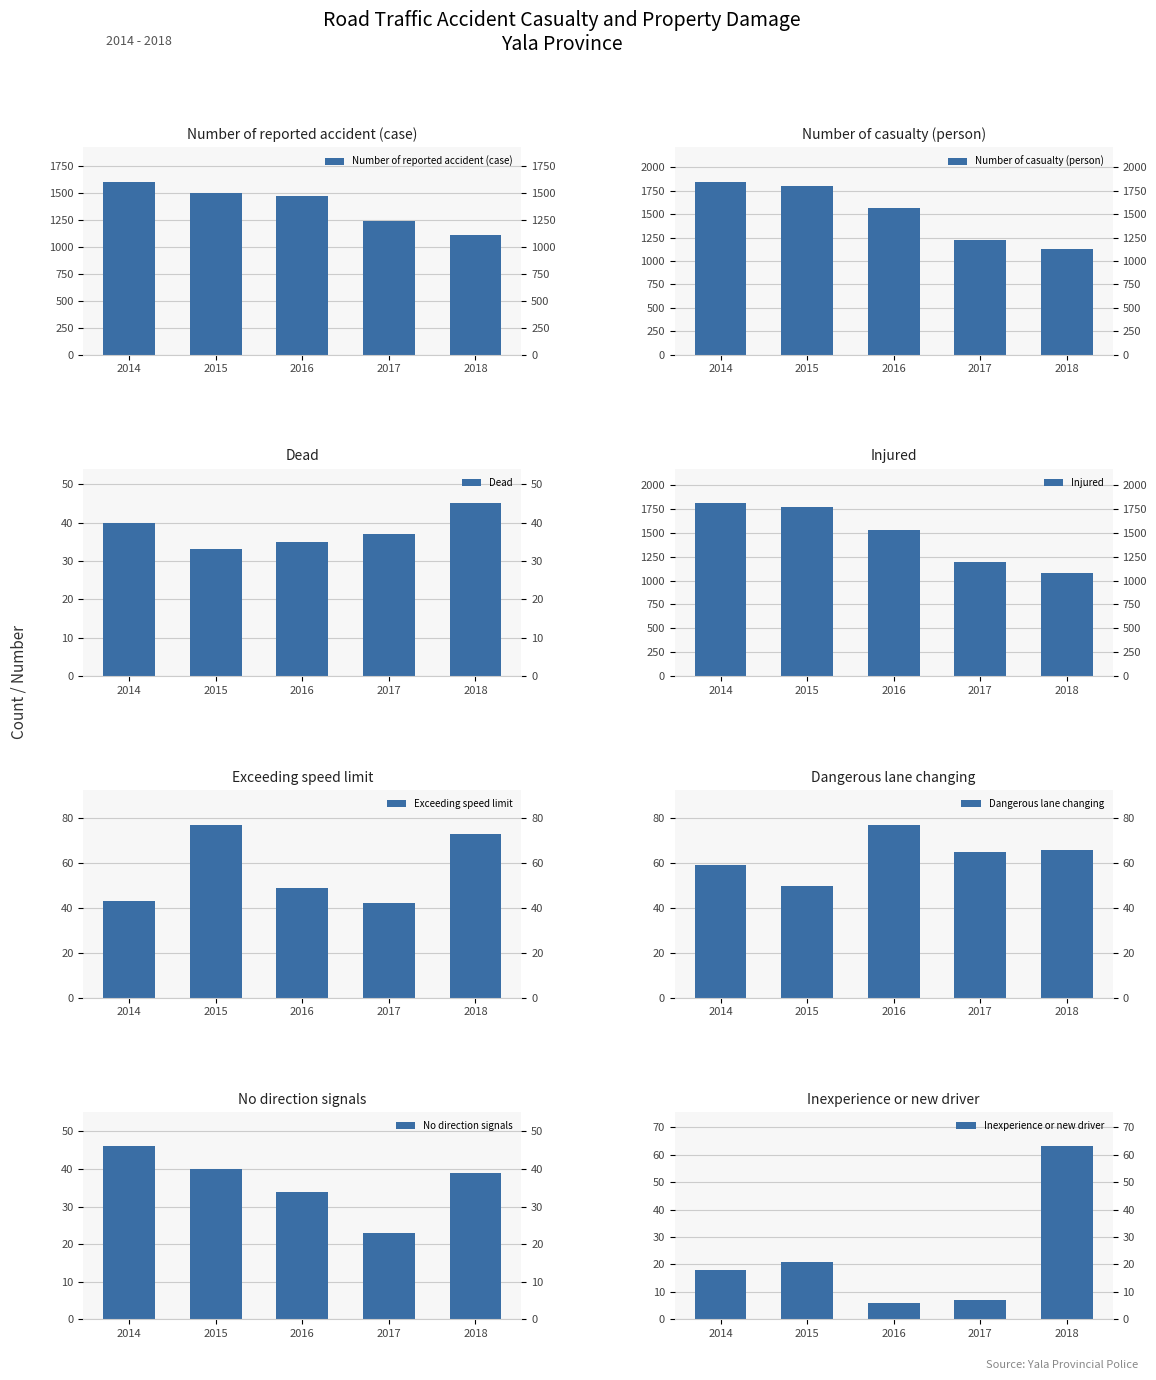

Is it true that Injured equals 1806 at 2014?

True